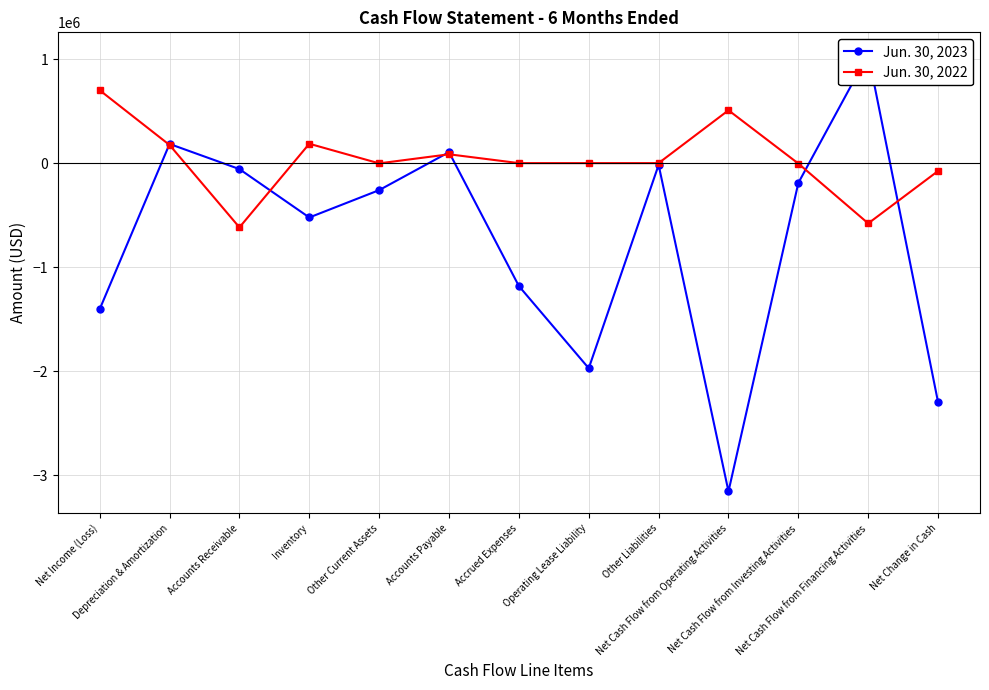

The value of Jun. 30, 2022 at Operating Lease Liability is 447100. True or false?

False